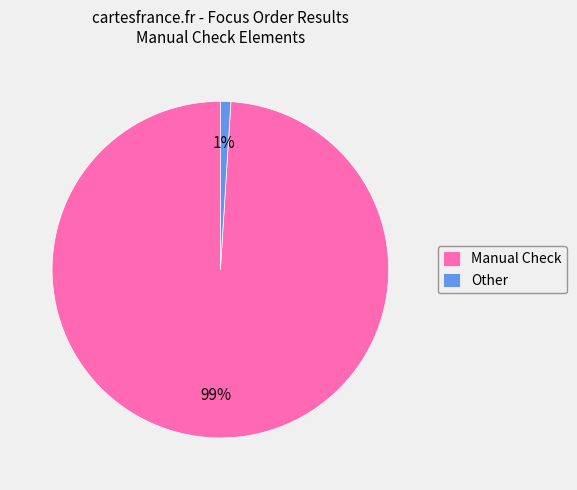

What percentage is the Other slice, to the nearest percent?

1%